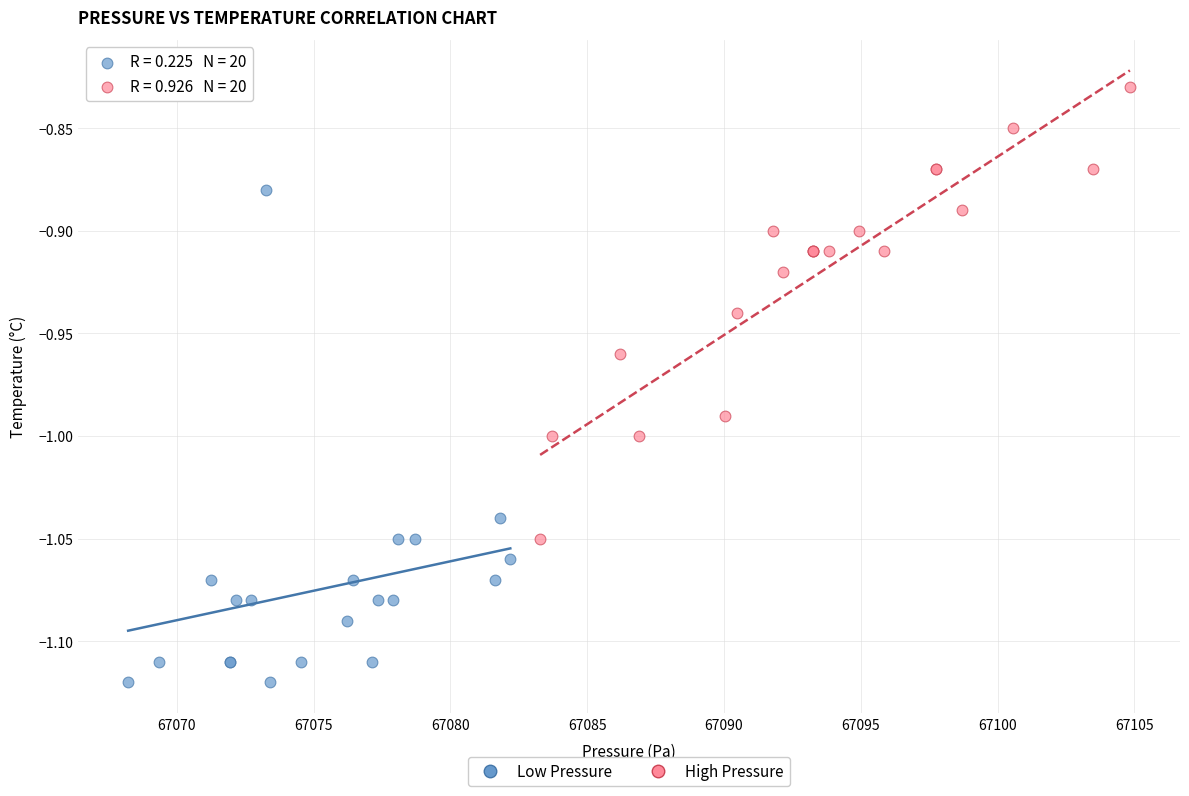

What are all the series names shown in the legend?

Low Pressure, High Pressure